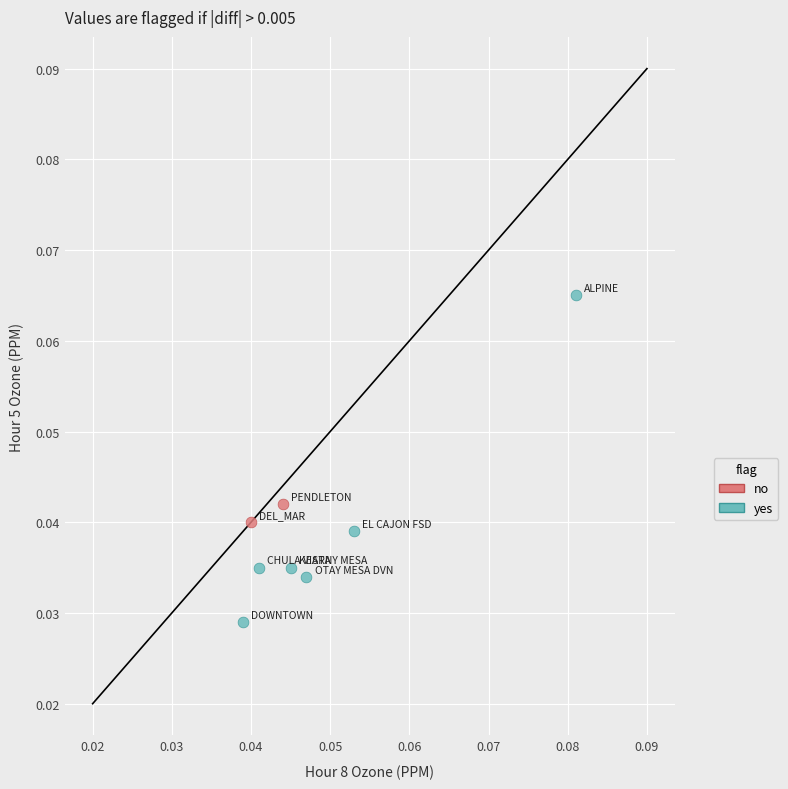

What are all the series names shown in the legend?

no, yes